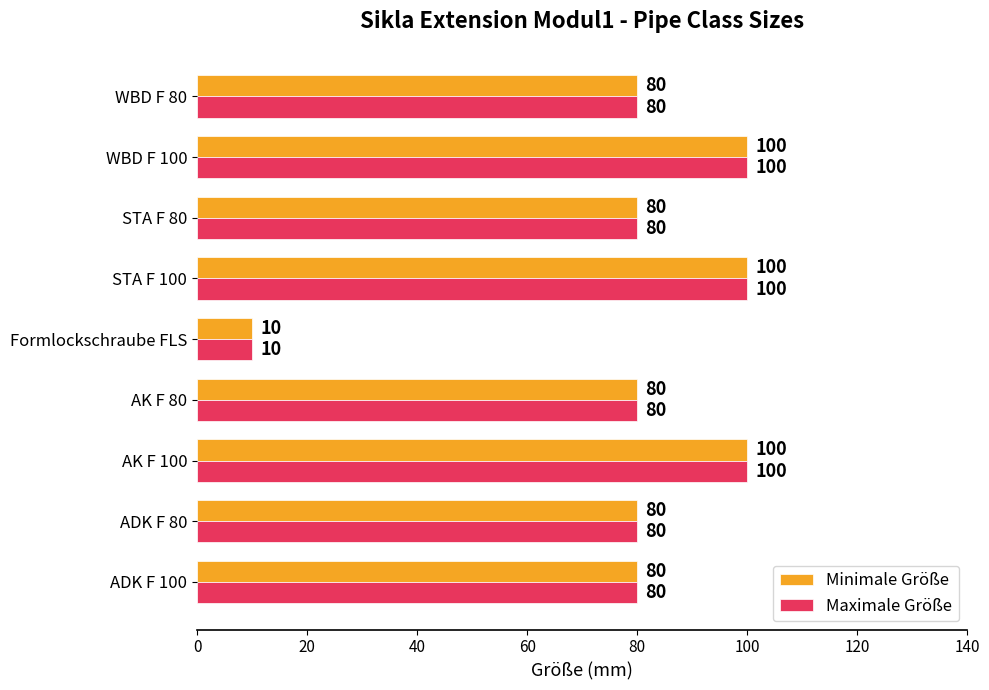

Which category has the lowest value in the Maximale Größe series?

Formlockschraube FLS